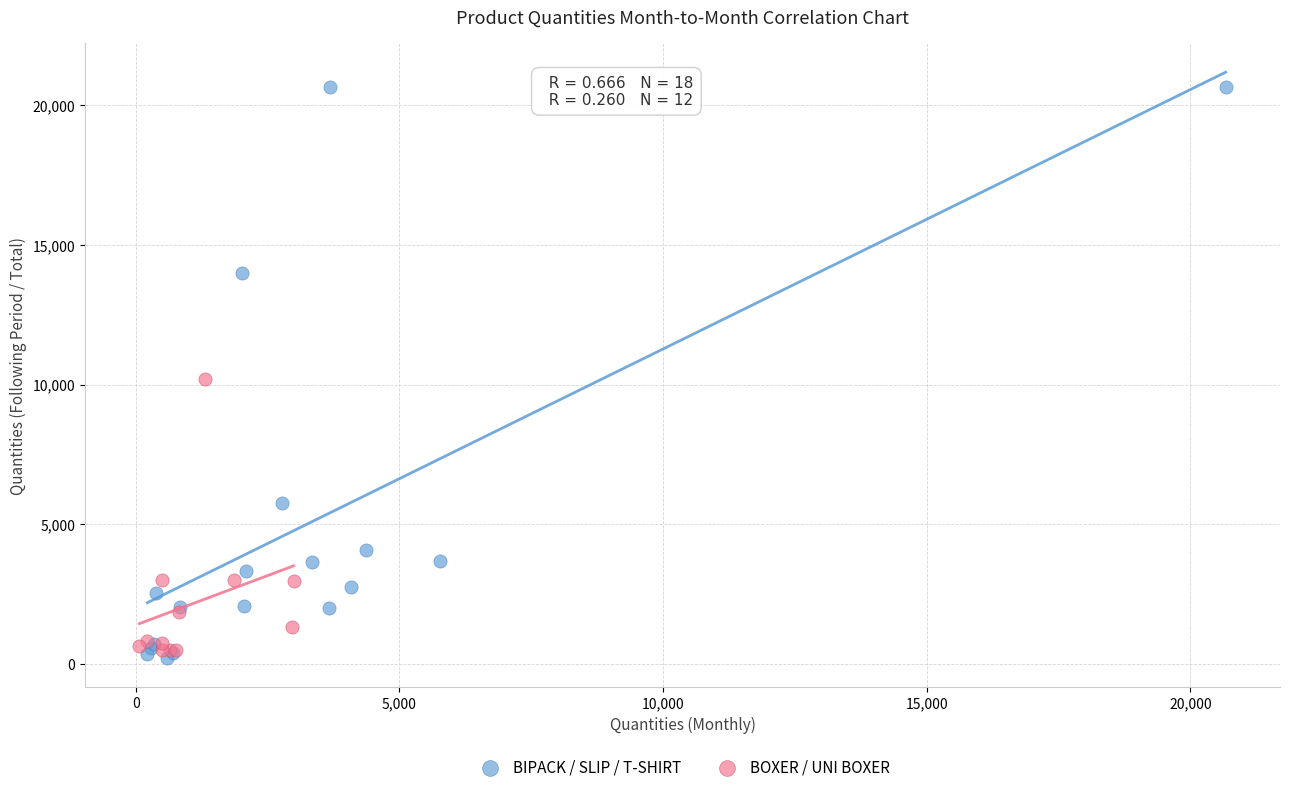

Which series has the largest Y range (max minus min)?

BIPACK / SLIP / T-SHIRT